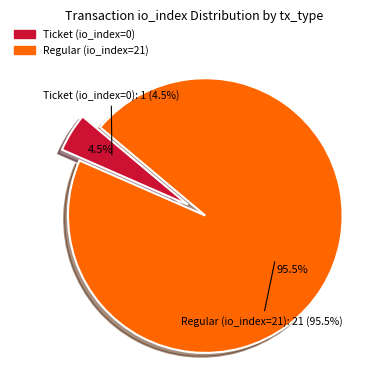

Count the number of slices in the pie.

2